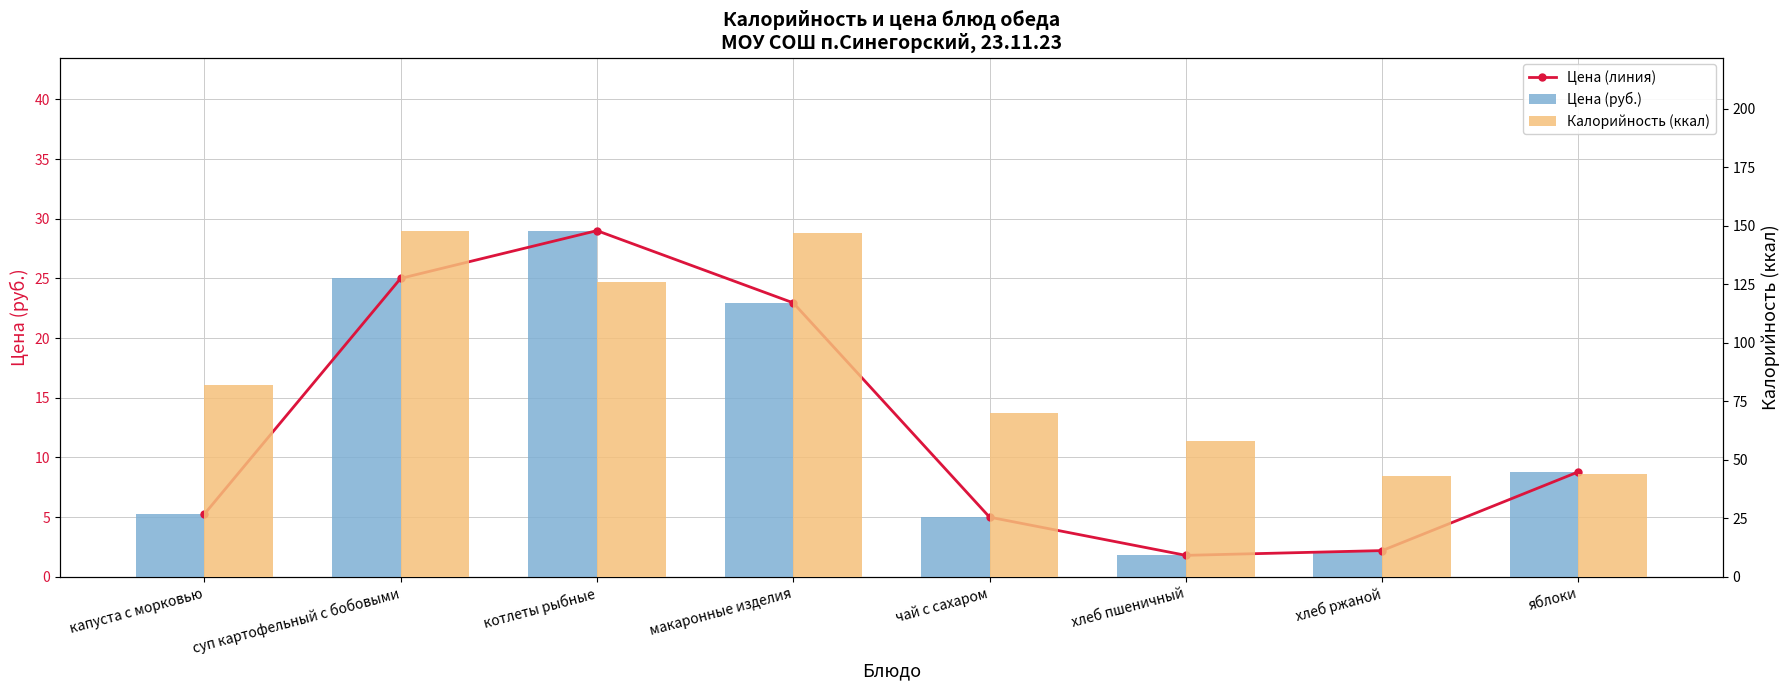

Which series has the largest total across all categories?

Калорийность (ккал)